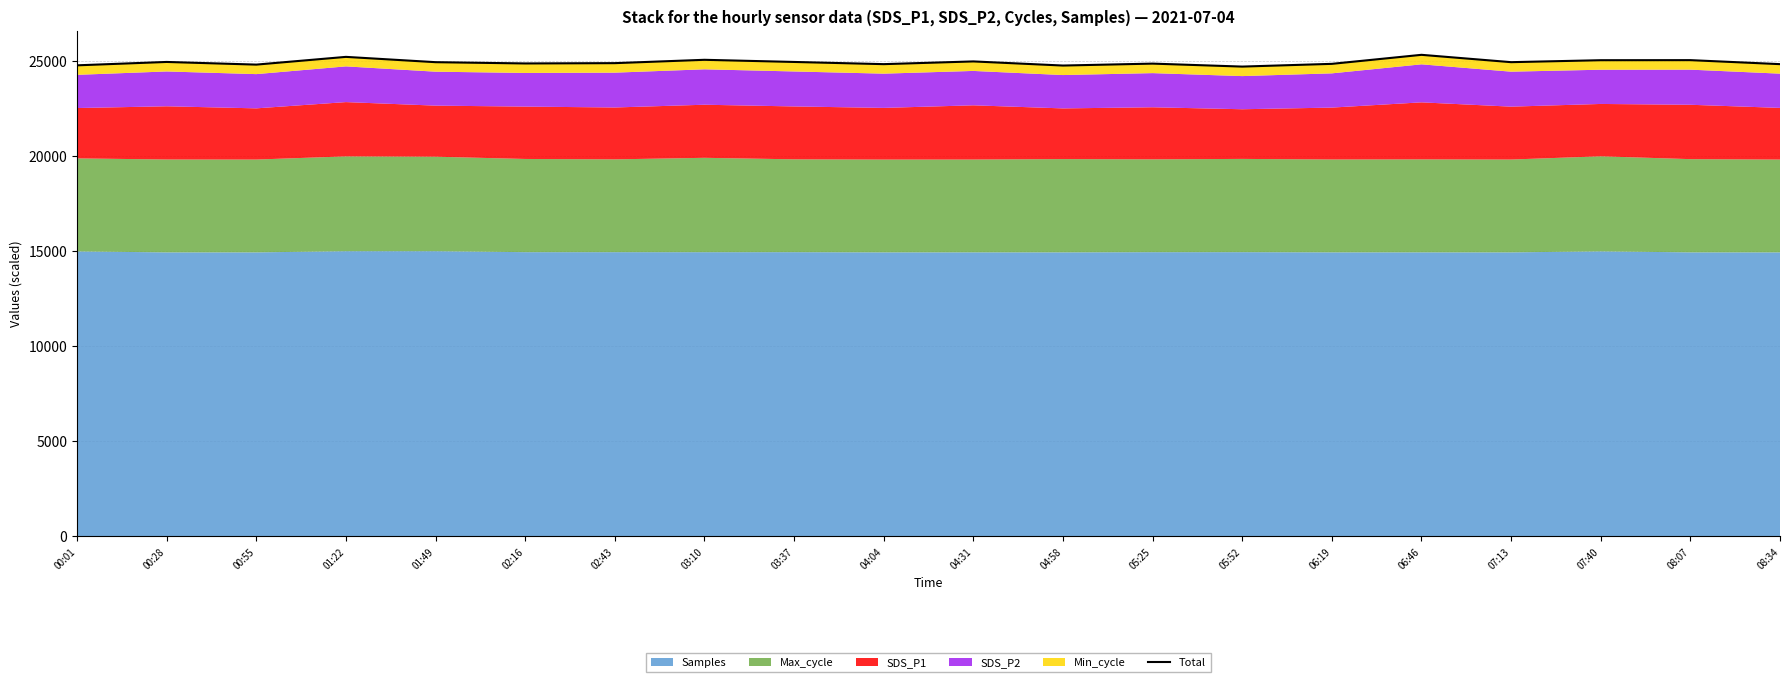

What position from the right is 00:28?

19